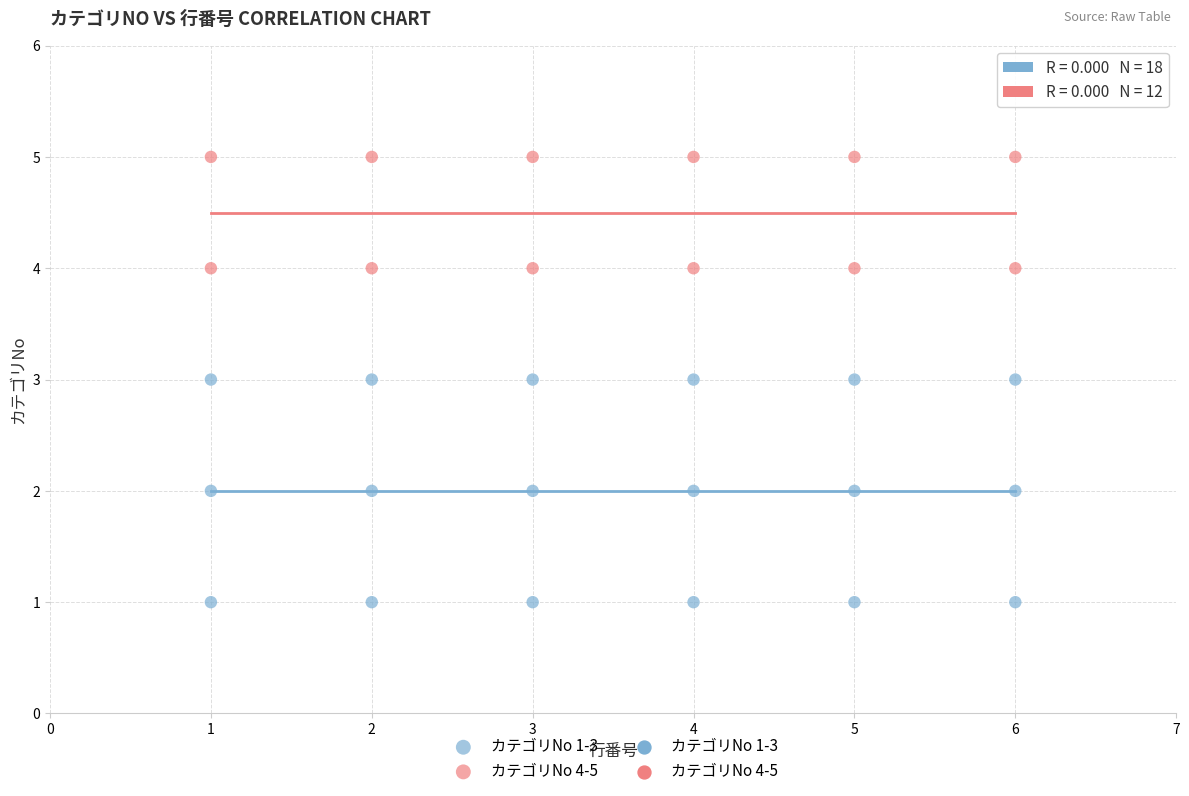

Which series contains the lowest Y value?

カテゴリNo 1-3